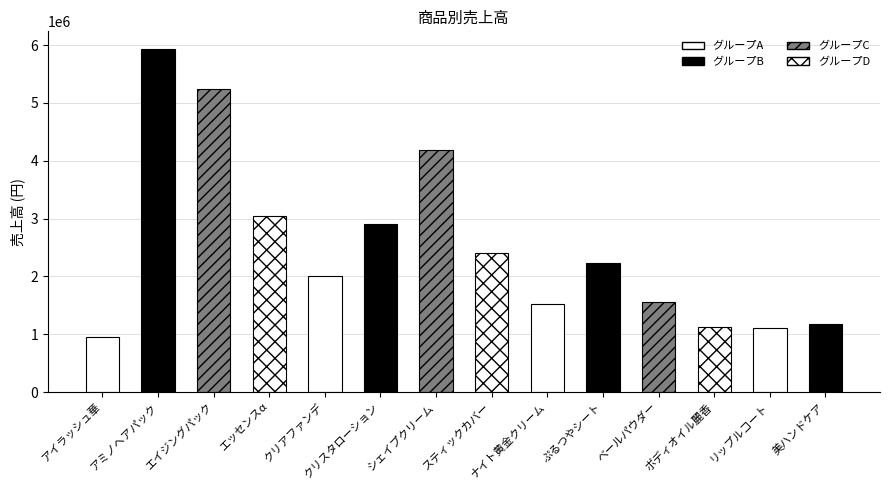

Are the bars grouped side by side (vs. stacked)?

No